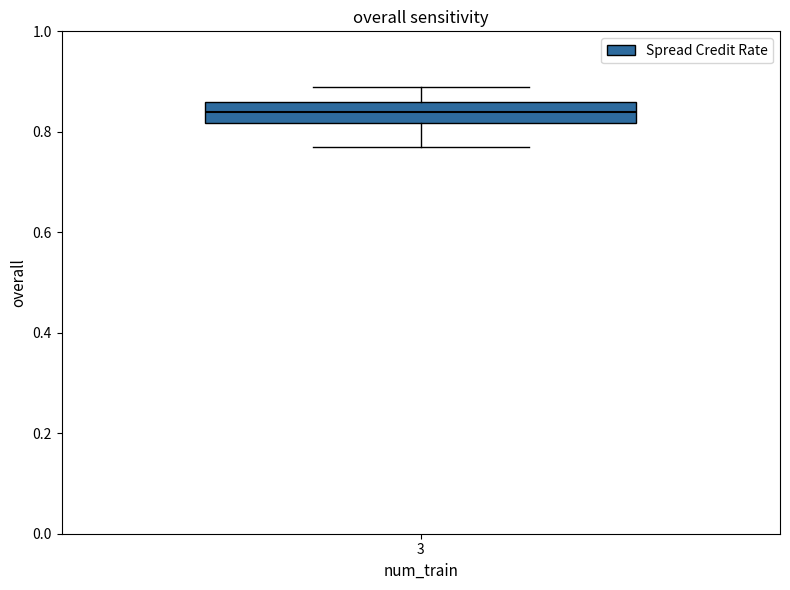

Where is the lower edge of the box at x = 3 on the y-axis? The values are not printed on the chart, so give them approximately, as read against the axis.

0.82